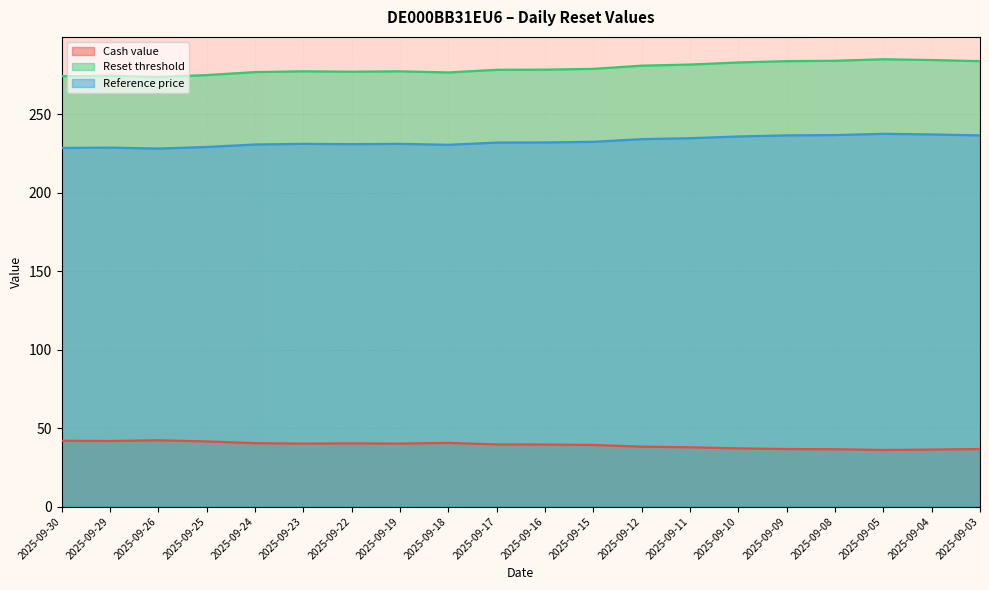

At which label does Cash value first exceed 39?

2025-09-30